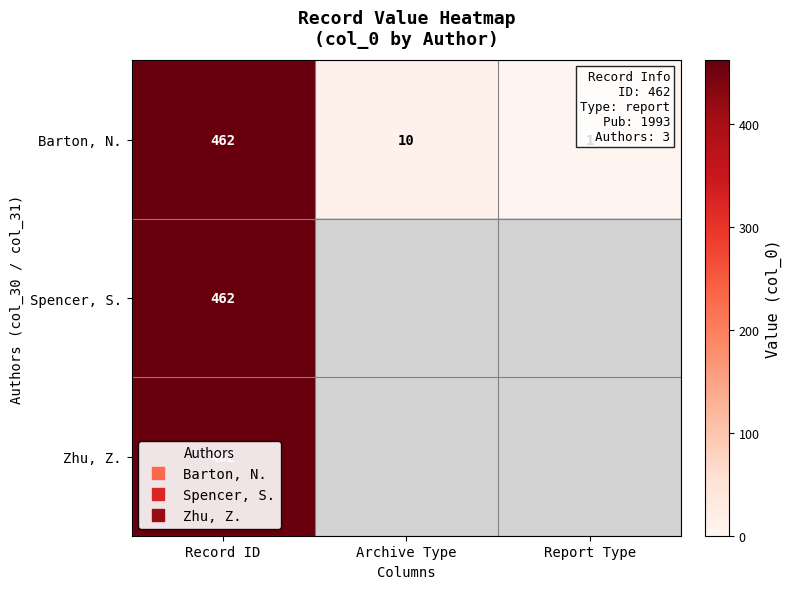

What is the sum of all Barton, N. values?

473.0